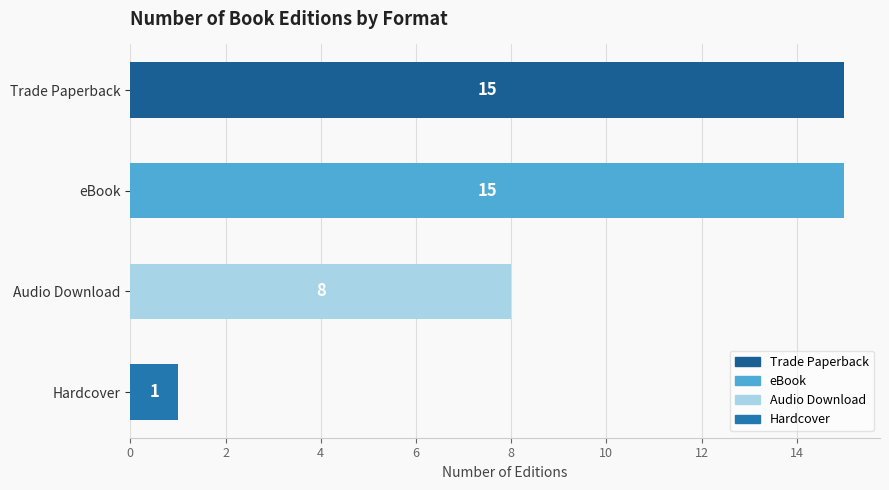

What is the difference between the values at Trade Paperback and Hardcover?

14